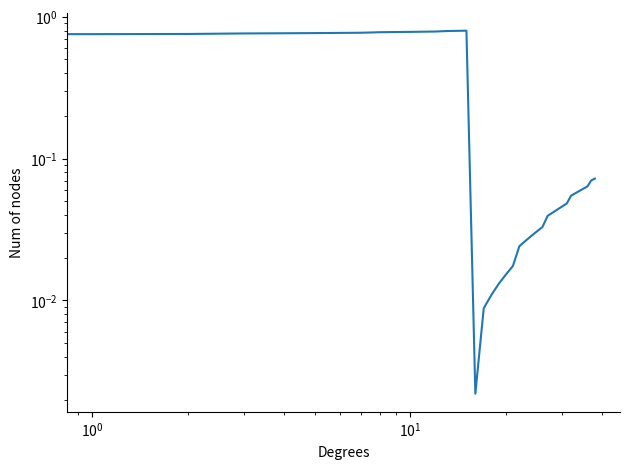

What is the label of the 21st point from the left?

20